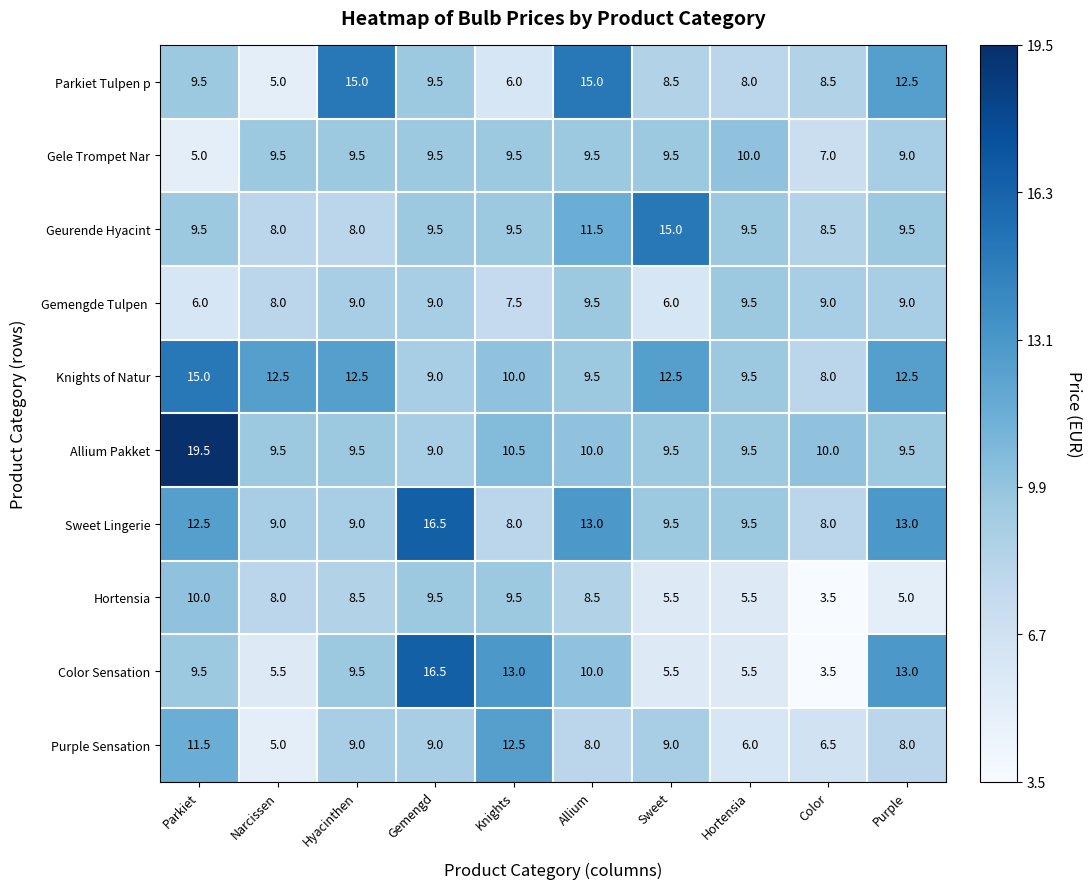

Which series has the largest range (max minus min)?

Color Sensation